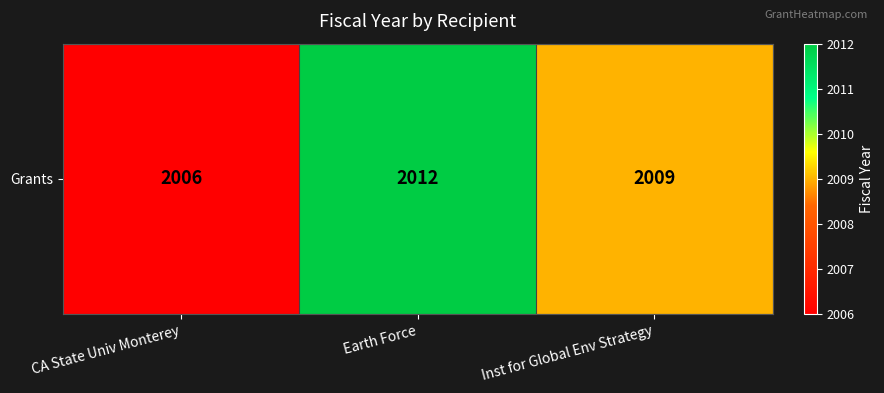

Which has a higher value, Inst for Global Env Strategy or Earth Force?

Earth Force